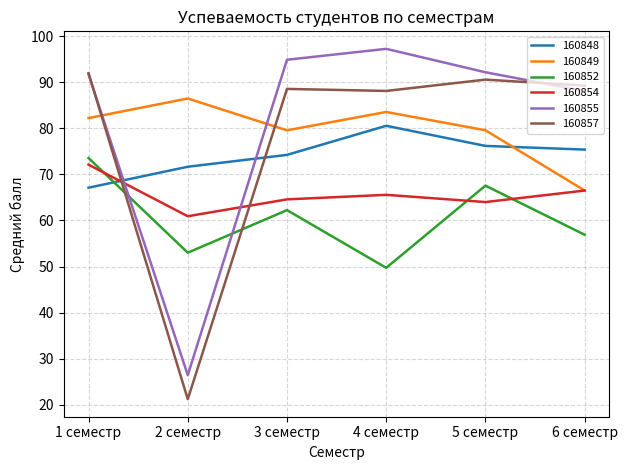

Is this an area chart (filled region under the line)?

No